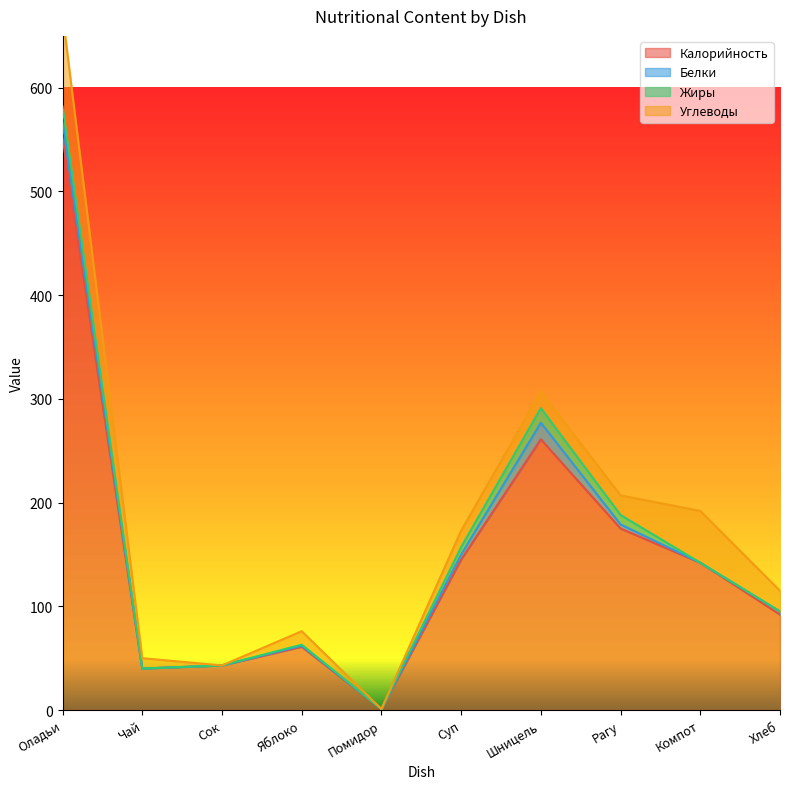

At which label is Калорийность closest to 276?

Шницель